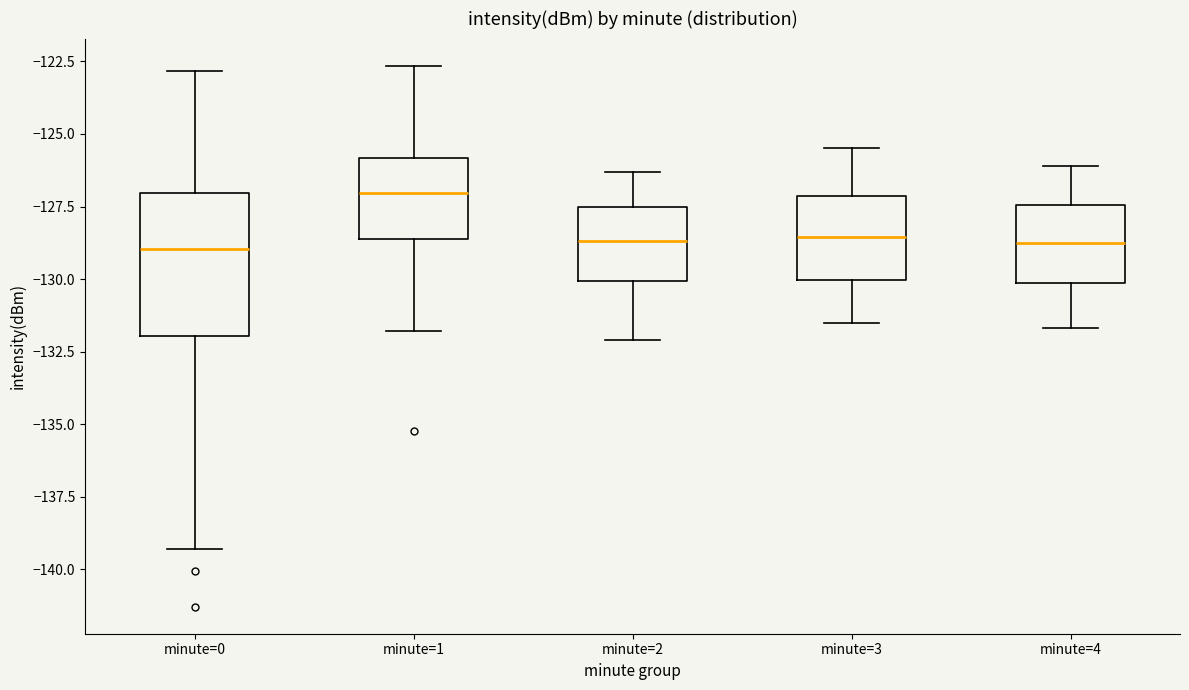

Which box is the tallest, from its lower edge to its upper edge?

minute=0